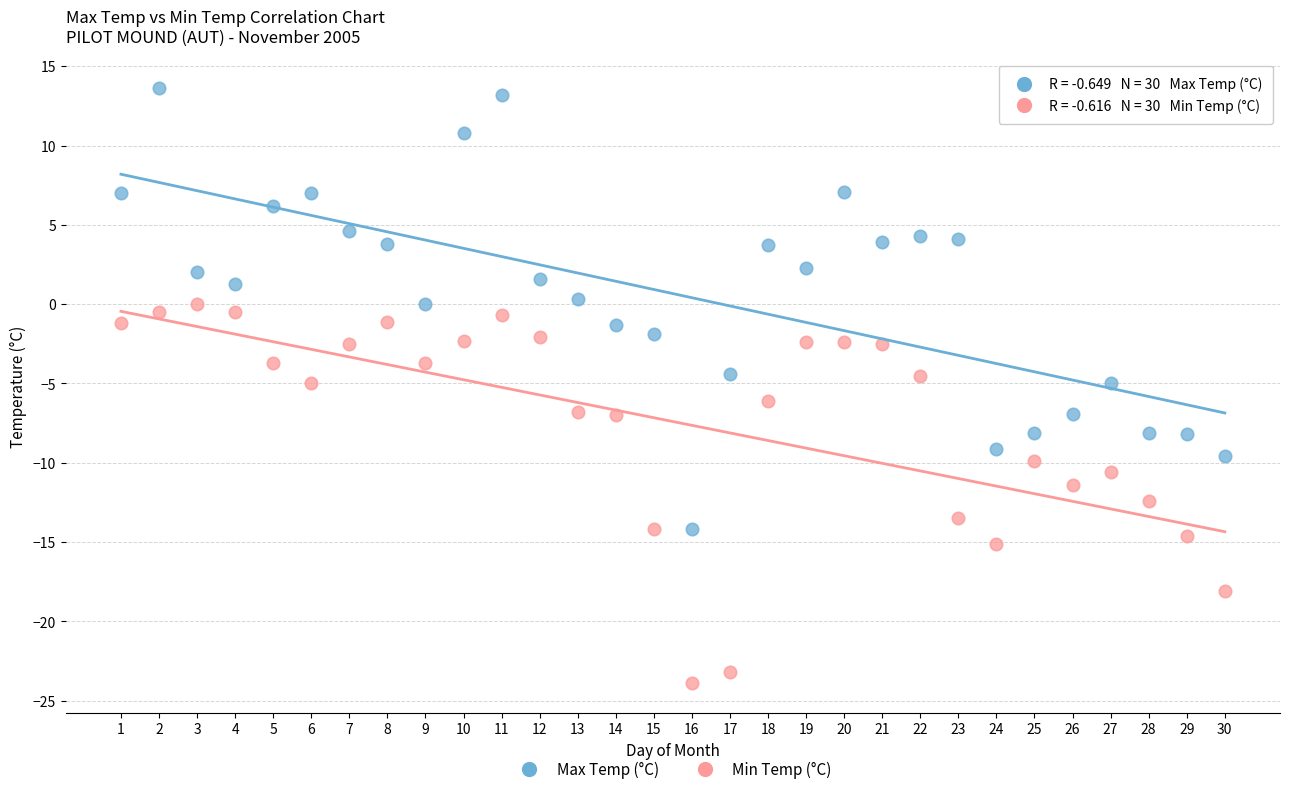

What is the X range (max minus min) for the scatter plot?

29.0